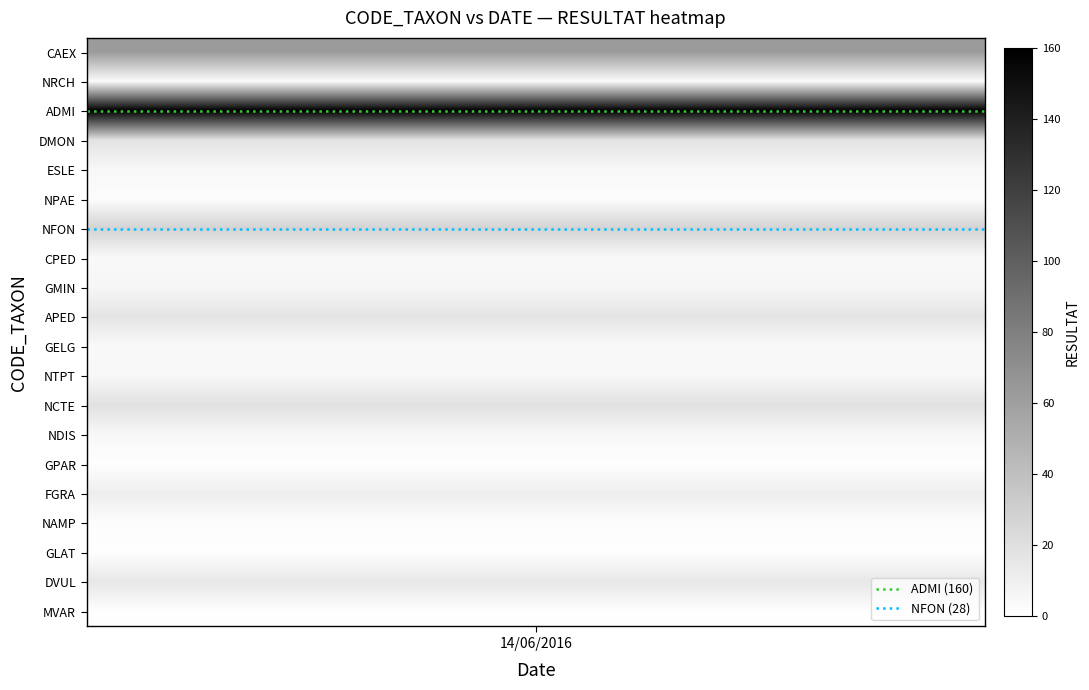

At which category is the sum across all series the highest?

14/06/2016